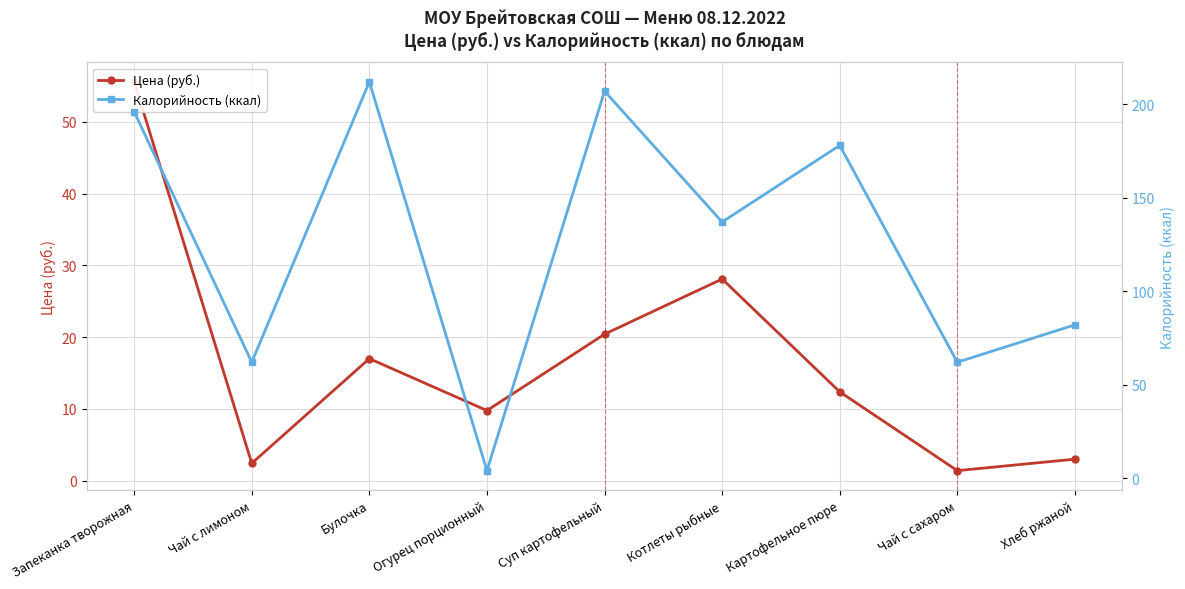

Reading left to right, extract all data points from this chart.

Цена (руб.): 55.6	2.4	17.0	9.8	20.4	28.1	12.4	1.4	3.0
Калорийность (ккал): 196.0	62.0	212.0	4.0	207.0	137.0	178.0	62.0	82.0